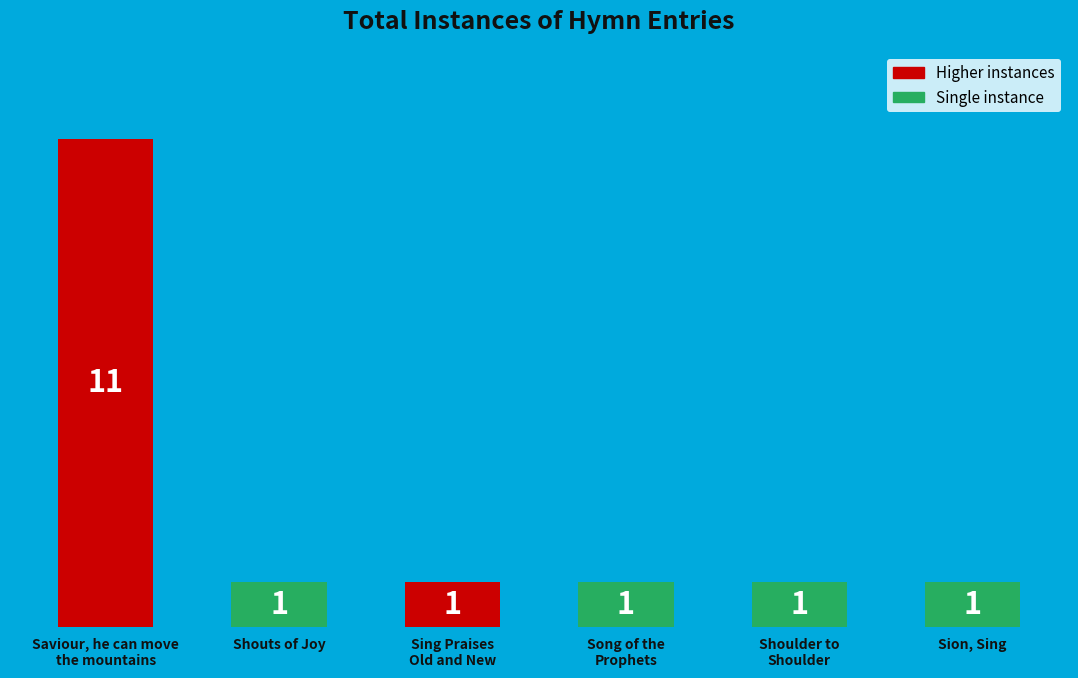

Approximately how many times larger is the value at Shouts of Joy compared to Sing Praises
Old and New?

1.0